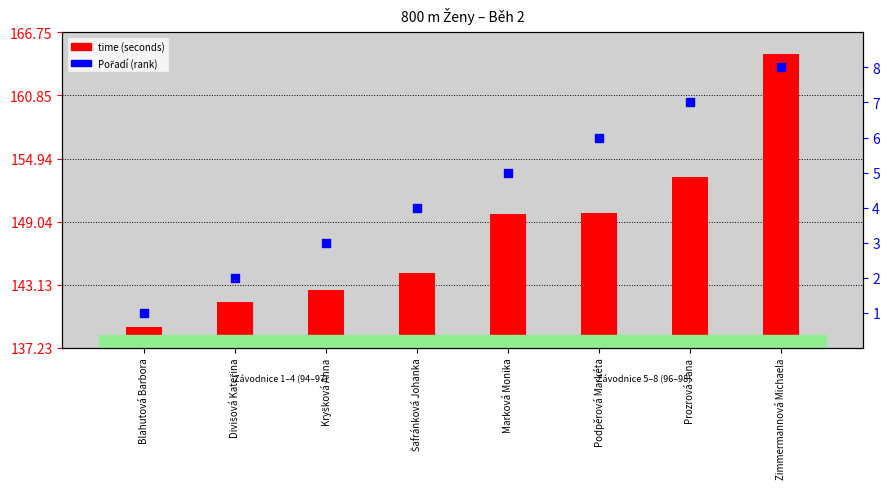

What is the total value across all series at Divišová Kateřina?

143.6